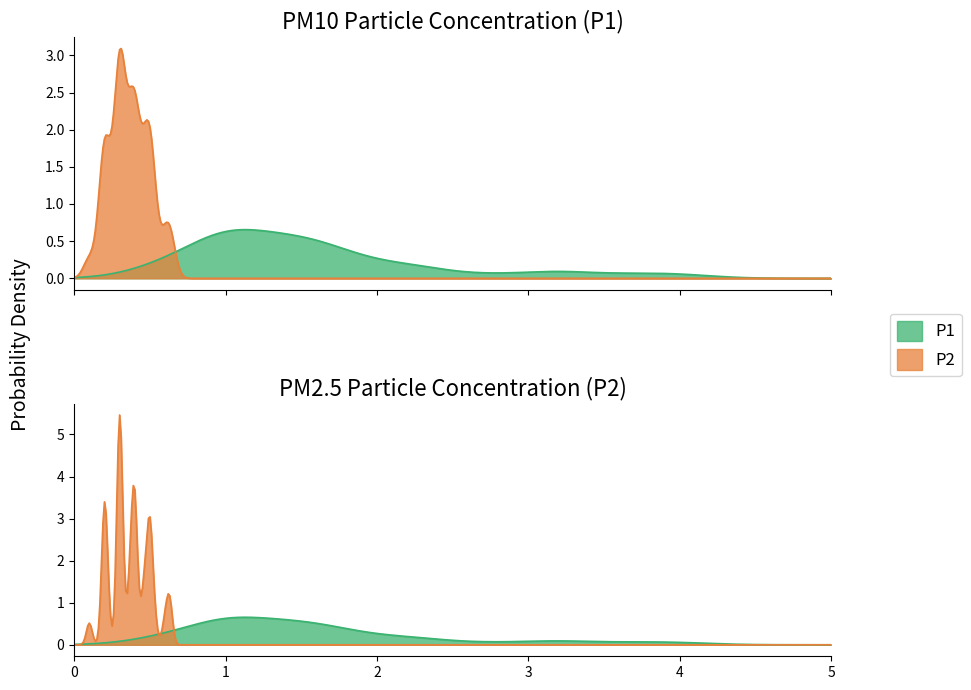

Reading left to right, list all the values displayed in this chart.

P1: P1=1.0	P2=1.1	2=1.1	3=2.2	4=1.2	5=2.7	6=1.4	7=1.8	8=2.2	9=3.7	10=1.3	11=2.0	12=0.5	13=0.7	14=1.5	15=1.7	16=1.0	17=3.2	18=0.7	19=1.5	20=1.5	21=1.0	22=0.8	23=4.0	24=1.1	25=1.5	26=3.1	27=1.5	28=0.6	29=1.0	30=0.8	31=1.1	32=1.0	33=1.7	34=1.7	35=1.9	36=2.2	37=1.0	38=1.3	39=1.4
P2: P1=0.2	P2=0.3	2=0.3	3=0.4	4=0.3	5=0.4	6=0.3	7=0.5	8=0.6	9=0.4	10=0.3	11=0.4	12=0.1	13=0.2	14=0.4	15=0.5	16=0.3	17=0.6	18=0.2	19=0.5	20=0.3	21=0.3	22=0.2	23=0.5	24=0.3	25=0.4	26=0.5	27=0.4	28=0.2	29=0.3	30=0.2	31=0.4	32=0.2	33=0.5	34=0.4	35=0.6	36=0.5	37=0.3	38=0.5	39=0.5